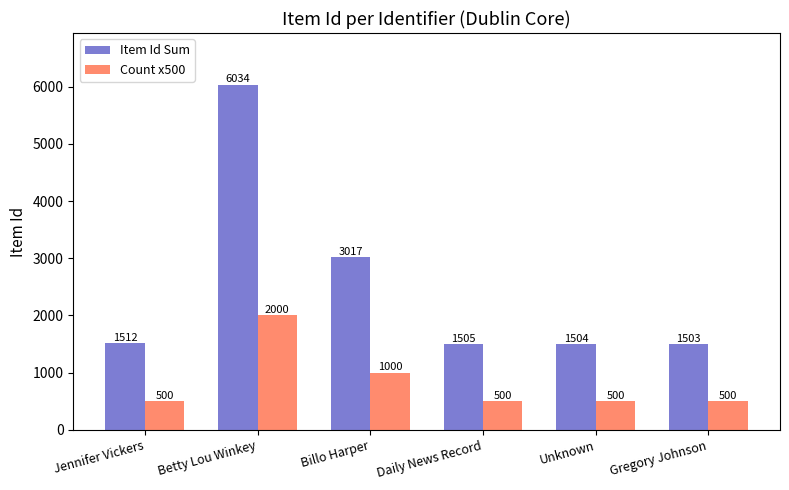

Which series changed the most between Daily News Record and Gregory Johnson?

Item Id Sum